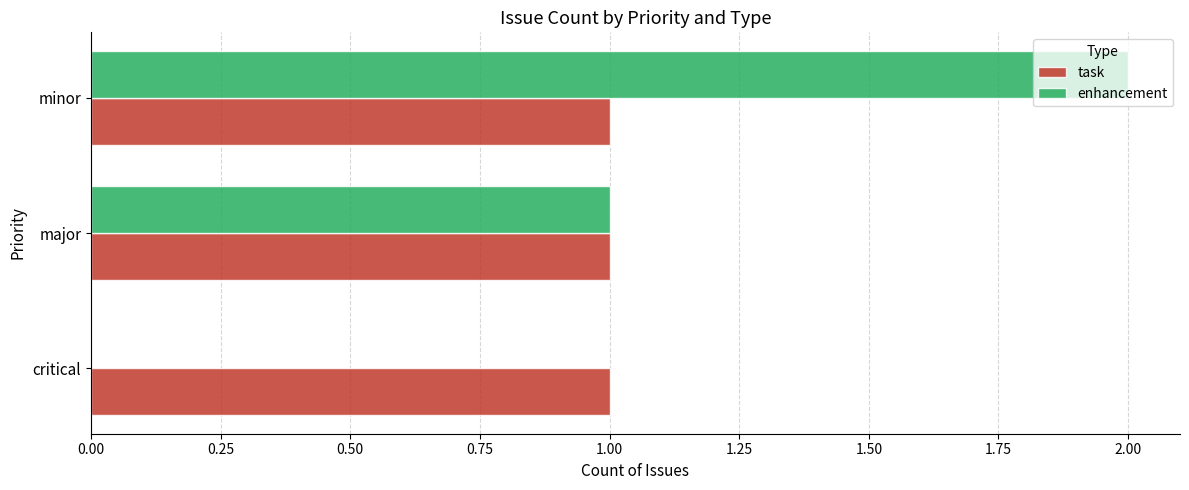

What is the sum of all enhancement values?

3